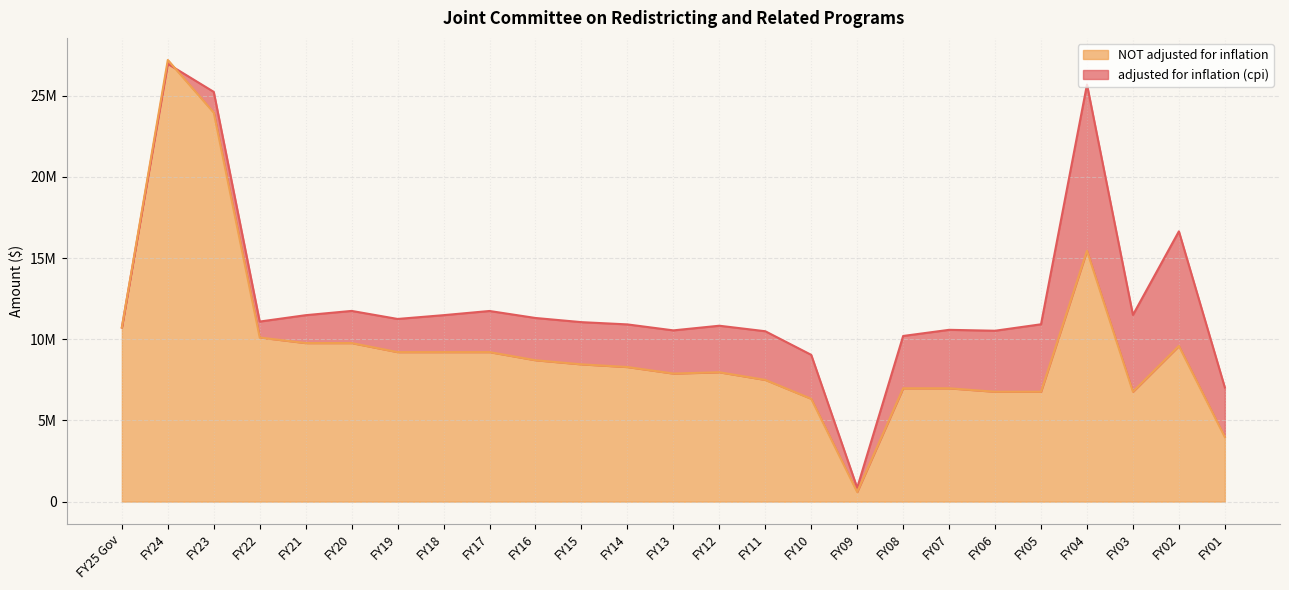

What is the difference between the highest and lowest values at FY17?

2532329